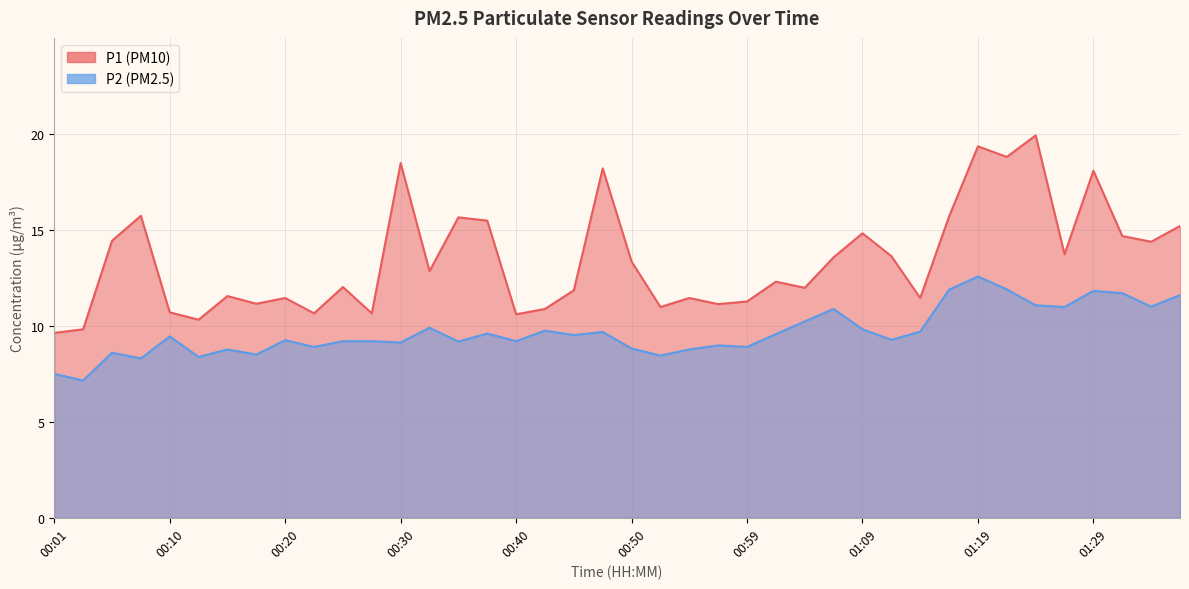

Reading left to right, transcribe all the data shown in this chart.

P1: 00:01=9.6	00:03=9.8	00:06=14.4	00:08=15.7	00:10=10.7	00:13=10.3	00:15=11.6	00:18=11.2	00:20=11.4	00:23=10.7	00:25=12.0	00:28=10.7	00:30=18.5	00:33=12.8	00:35=15.7	00:38=15.5	00:40=10.6	00:42=10.9	00:45=11.8	00:47=18.2	00:50=13.3	00:52=11.0	00:55=11.4	00:57=11.1	00:59=11.3	01:02=12.3	01:04=12.0	01:07=13.6	01:09=14.8	01:12=13.6	01:14=11.4	01:17=15.7	01:19=19.4	01:21=18.8	01:24=19.9	01:26=13.7	01:29=18.1	01:31=14.7	01:34=14.4	01:36=15.2
P2: 00:01=7.5	00:03=7.2	00:06=8.6	00:08=8.3	00:10=9.4	00:13=8.4	00:15=8.8	00:18=8.5	00:20=9.2	00:23=8.9	00:25=9.2	00:28=9.2	00:30=9.1	00:33=9.9	00:35=9.2	00:38=9.6	00:40=9.2	00:42=9.8	00:45=9.5	00:47=9.7	00:50=8.8	00:52=8.4	00:55=8.8	00:57=9.0	00:59=8.9	01:02=9.6	01:04=10.2	01:07=10.9	01:09=9.8	01:12=9.3	01:14=9.7	01:17=11.9	01:19=12.6	01:21=11.9	01:24=11.1	01:26=11.0	01:29=11.8	01:31=11.7	01:34=11.0	01:36=11.6